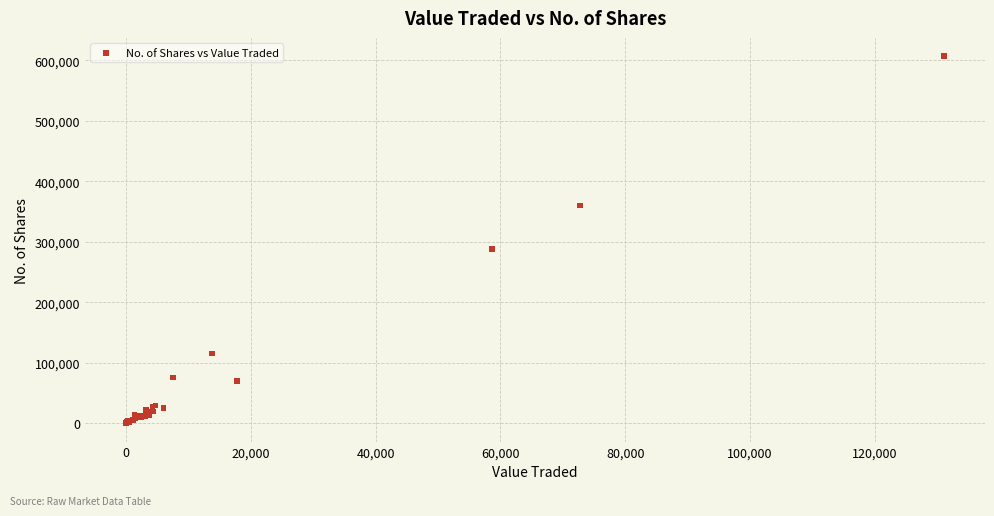

What Y value in the scatter plot is closest to 303279?

287514